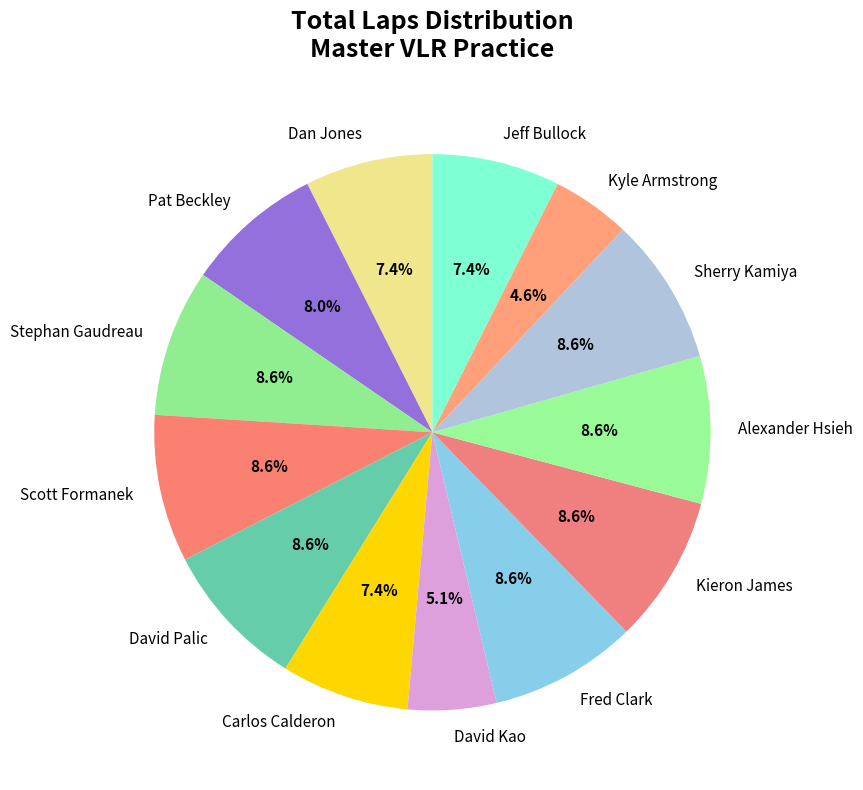

To the nearest percent, what portion does Jeff Bullock represent?

7%